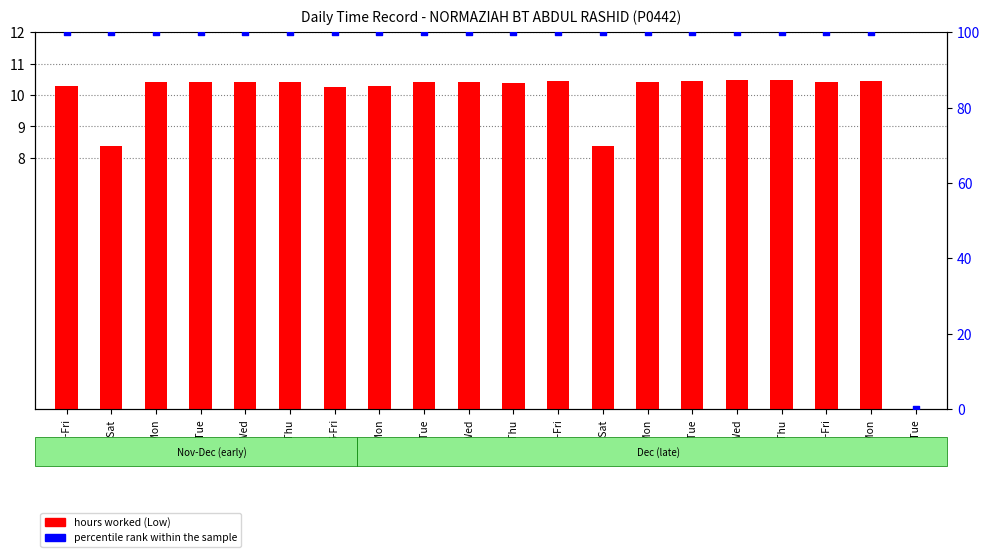

What is the total value across all series at 9-Mon?

110.3